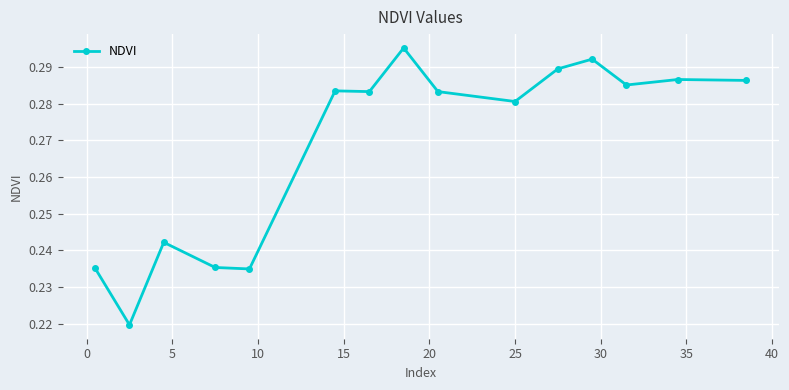

What is the sum of all values?

4.0